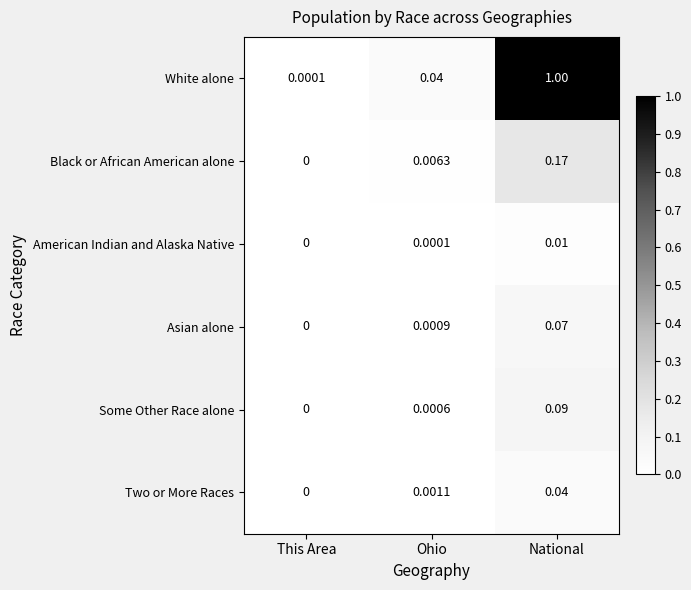

How many series are shown in this chart?

6